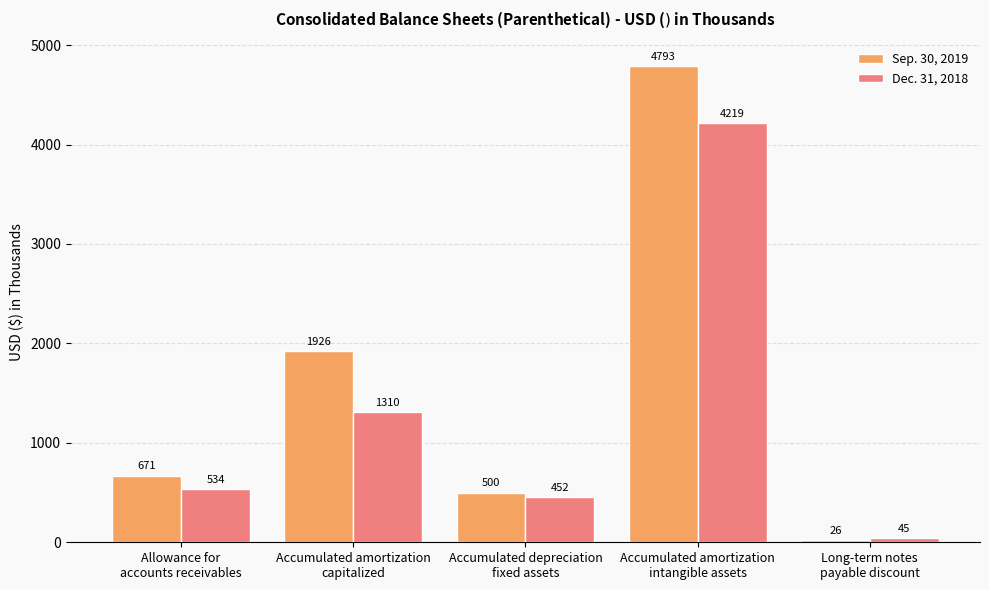

What is the minimum value for Dec. 31, 2018?

45